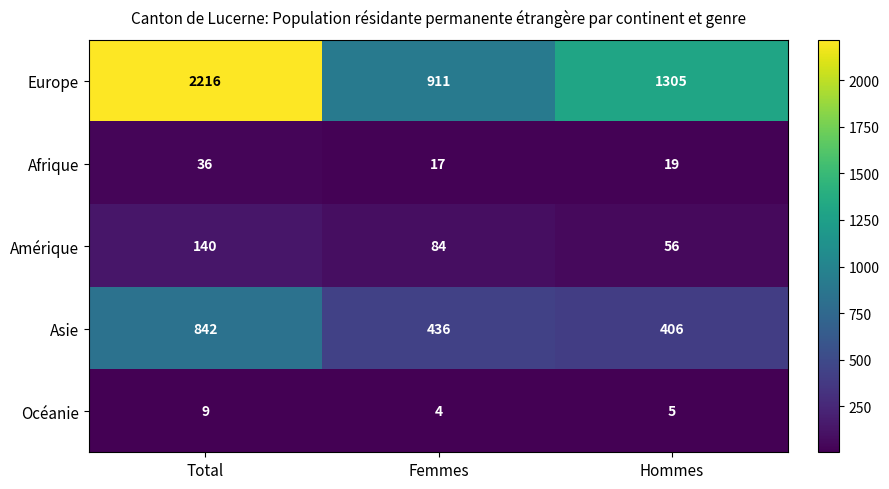

Reading left to right, list all the values displayed in this chart.

Europe: 2216	911	1305
Afrique: 36	17	19
Amérique: 140	84	56
Asie: 842	436	406
Océanie: 9	4	5